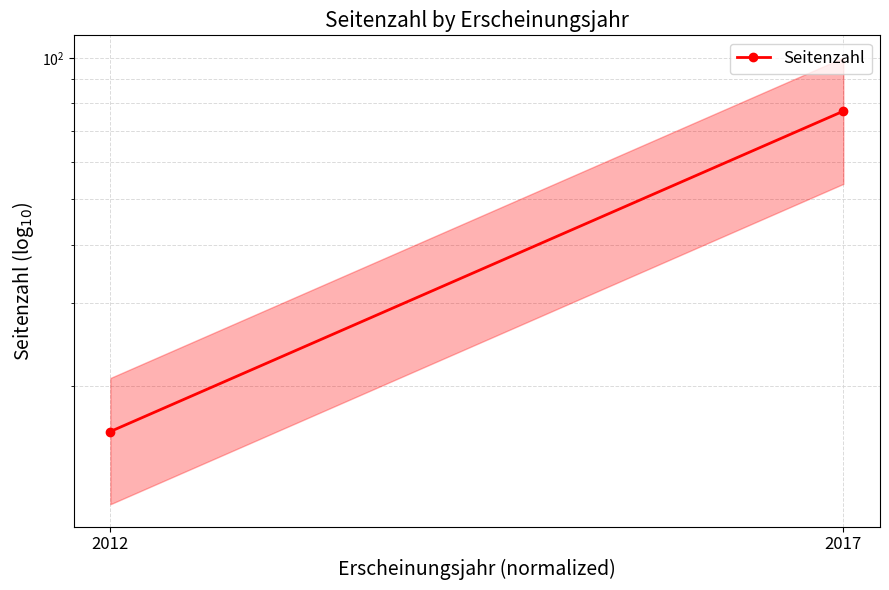

Reading left to right, extract all data points from this chart.

16	77